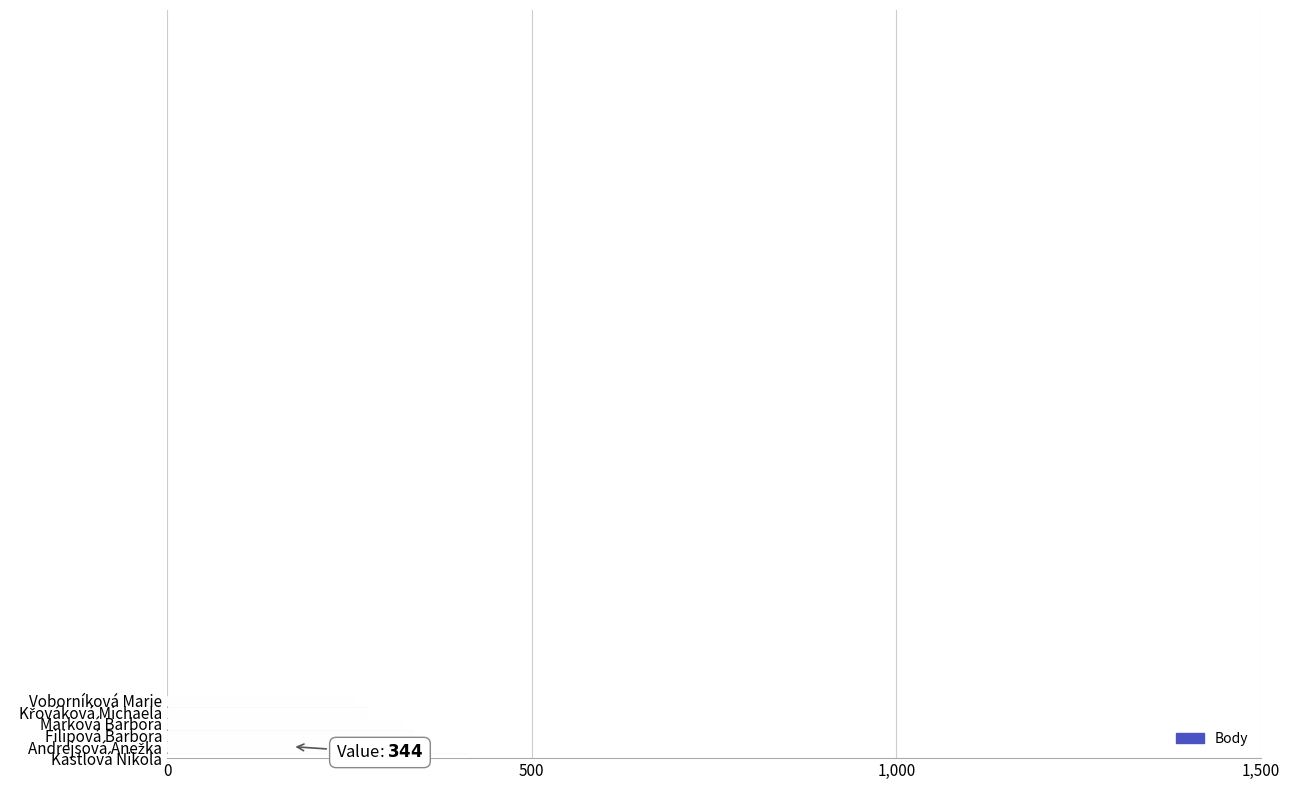

What is the minimum value shown in the chart?

258